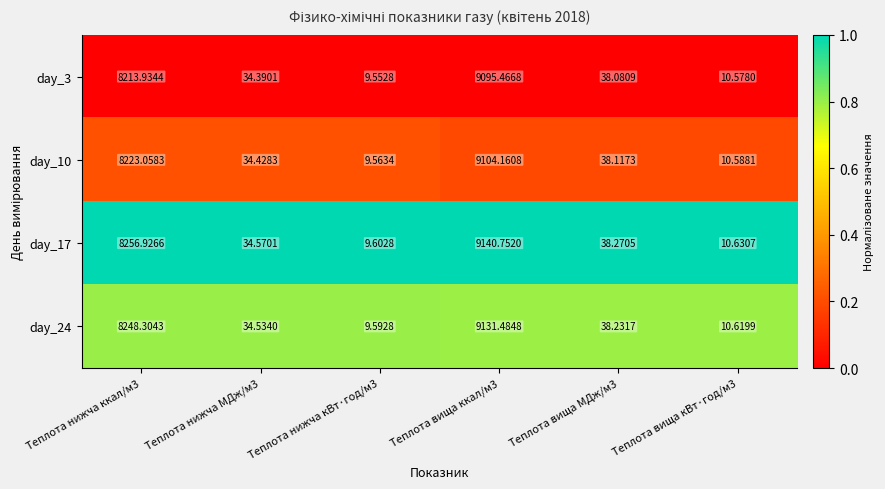

Is the value of day_3 at Теплота нижча ккал/м3 greater than the value of day_24 at Теплота нижча ккал/м3?

No